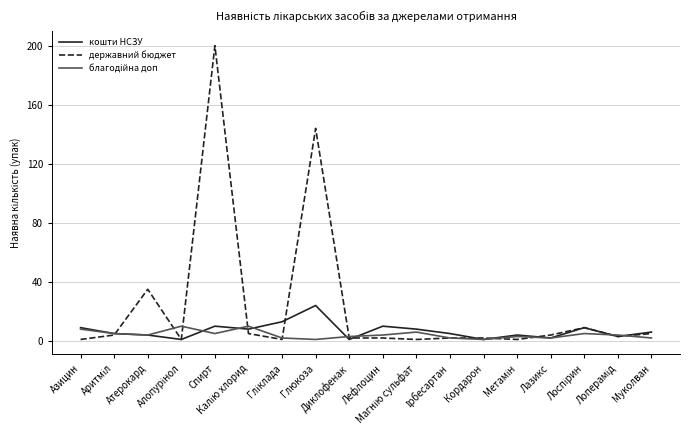

What is the highest value of the кошти НСЗУ series?

24